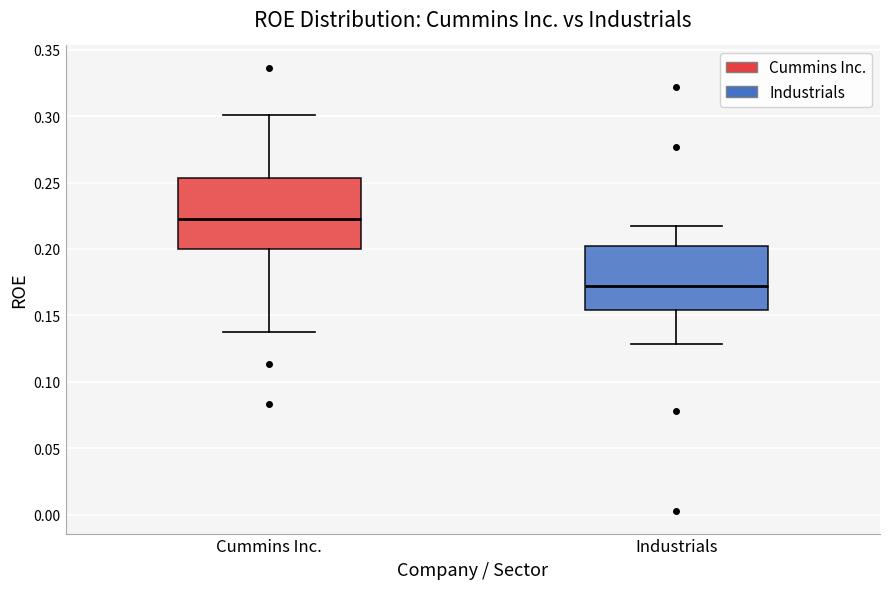

Reading left to right, read every box against the y-axis: the position of its median line, the range the box covers, and the ends of its whiskers. The values are not printed on the chart, so give them approximately, as read against the axis.

Cummins Inc.: median 0.225, box 0.200 to 0.255, whiskers 0.140 to 0.300
Industrials: median 0.170, box 0.155 to 0.200, whiskers 0.130 to 0.215